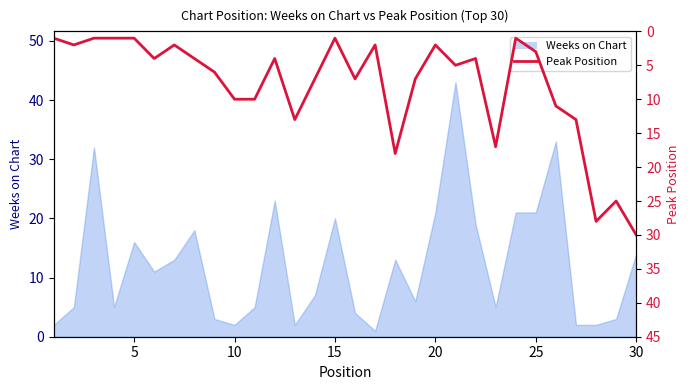

How many lines are shown in the chart?

1